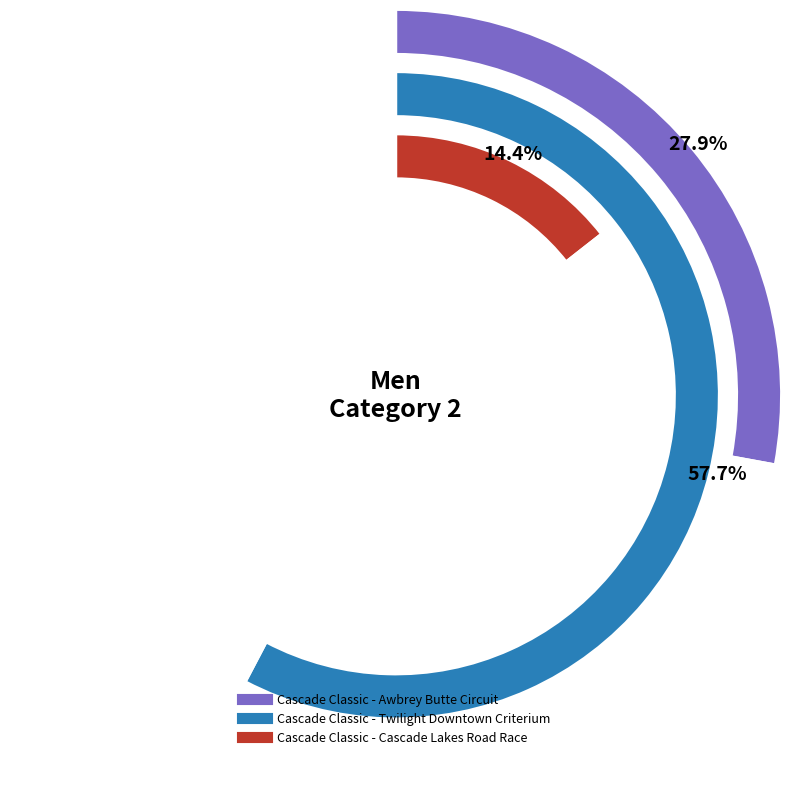

To the nearest percent, what portion does Cascade Classic - Twilight Downtown Criterium represent?

58%